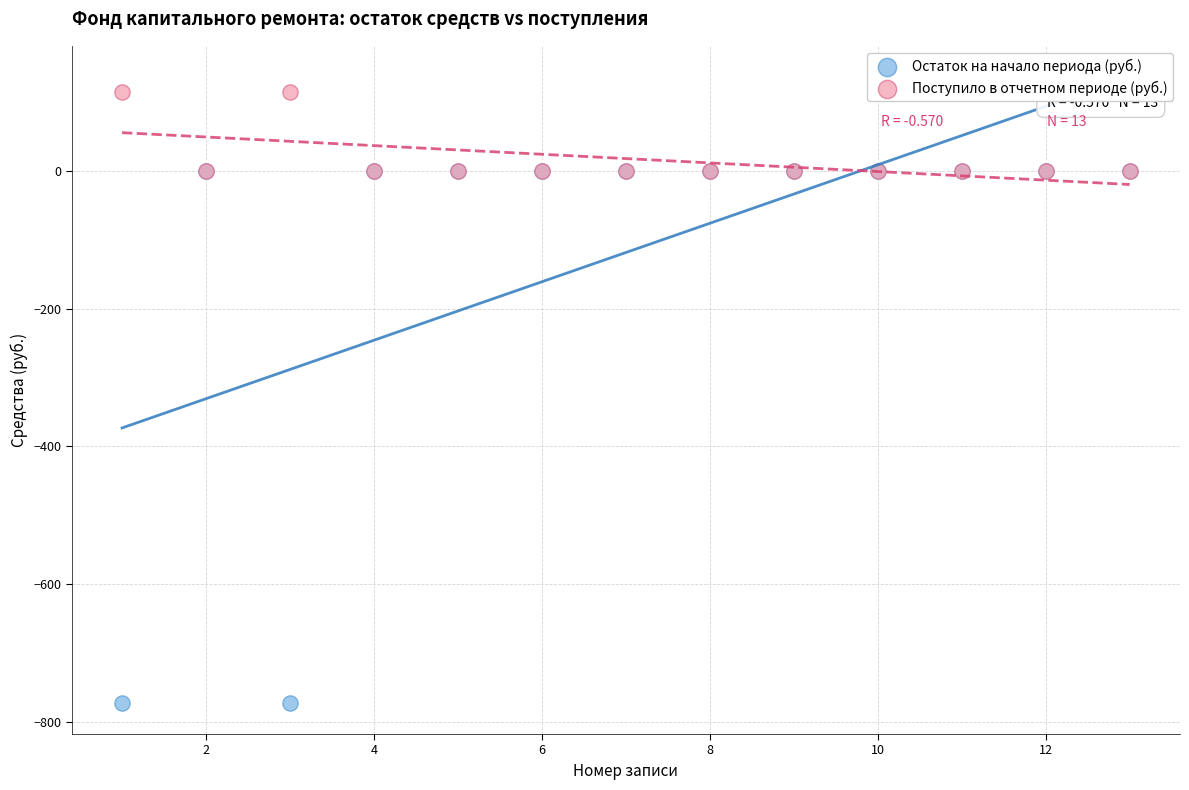

Which series reaches the minimum Y coordinate?

Остаток на начало периода (руб.)